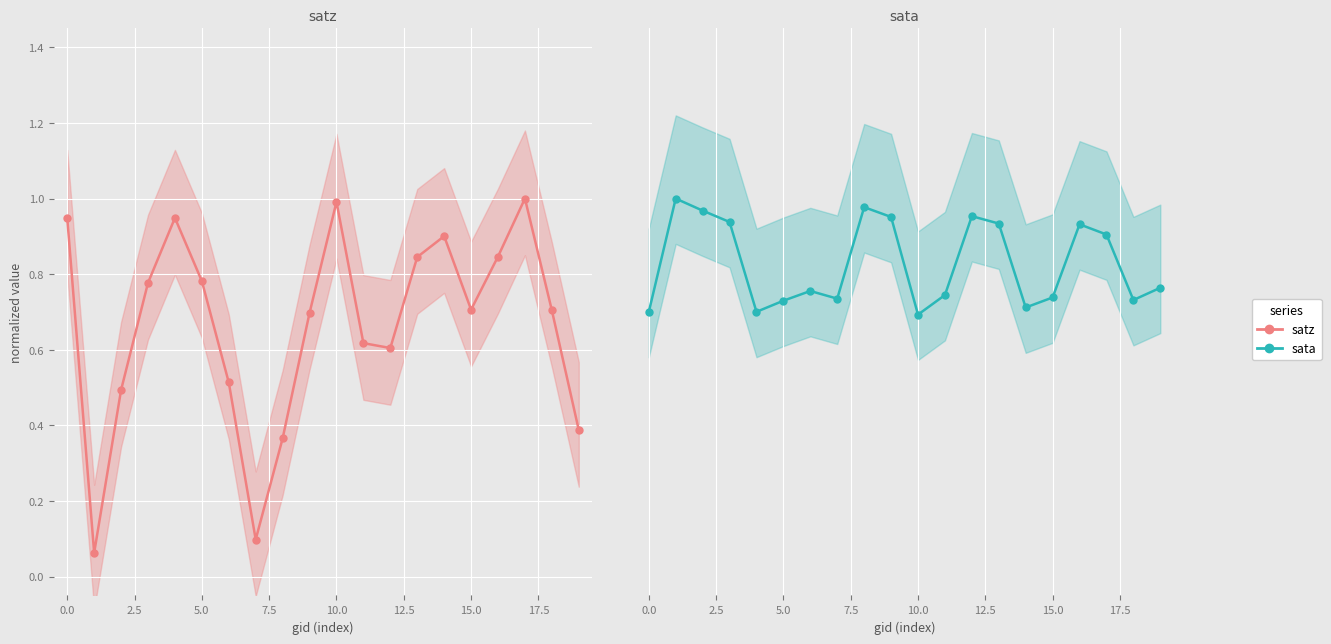

The value of satz at 17.5 is 0.1. True or false?

False